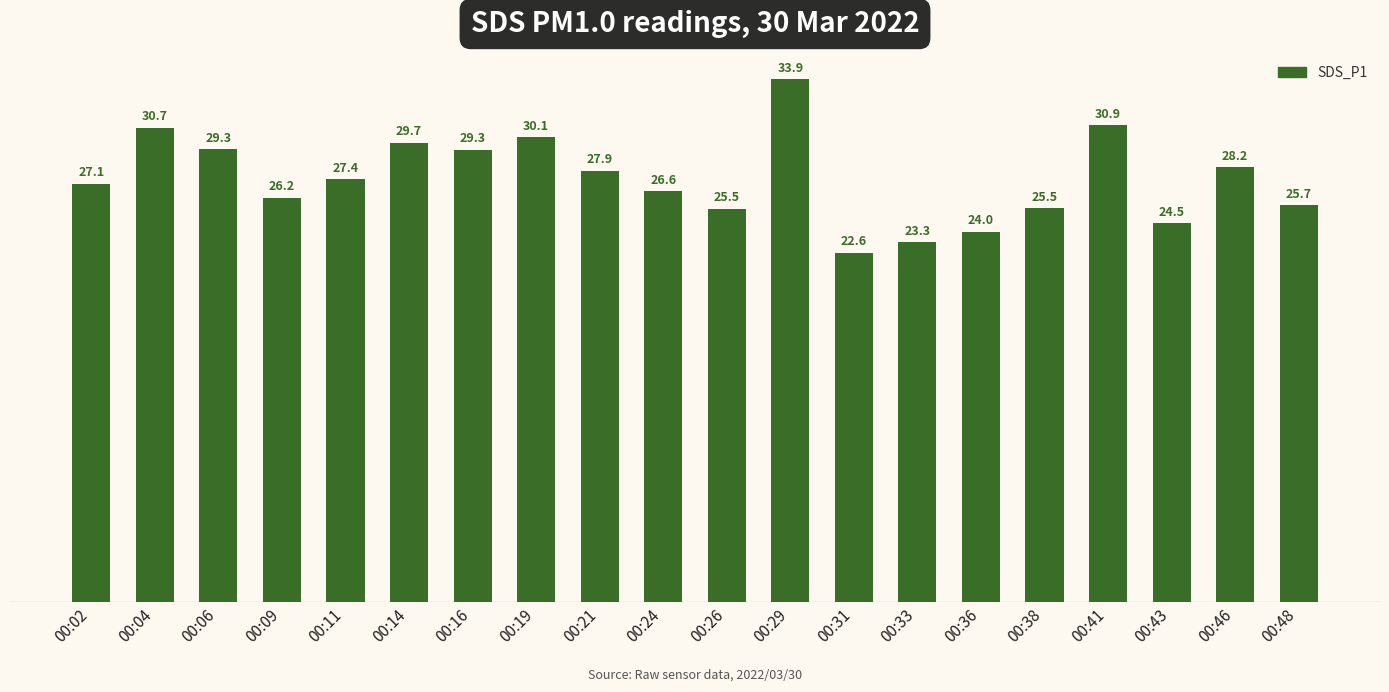

What is the ratio of the value at 00:26 to the value at 00:06?

0.9